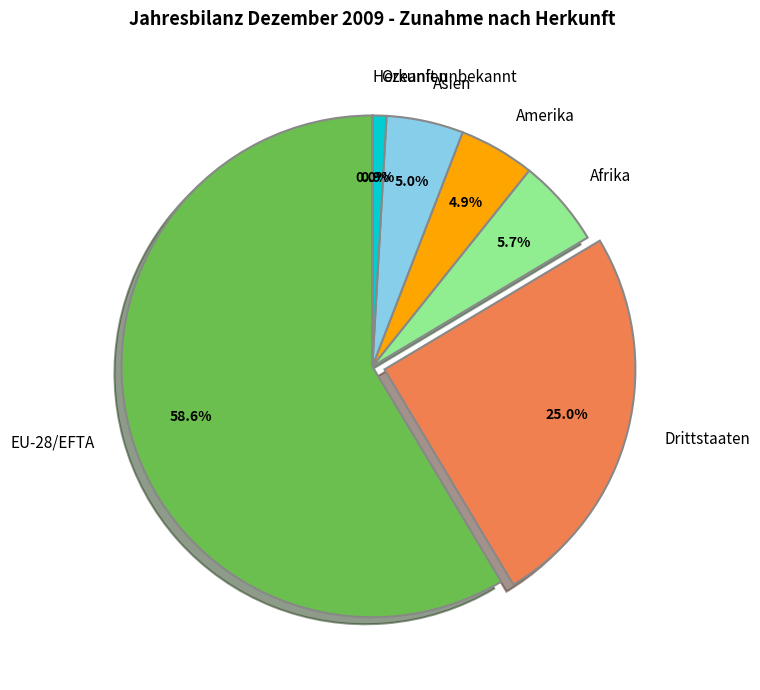

To the nearest percent, what portion does Afrika represent?

6%